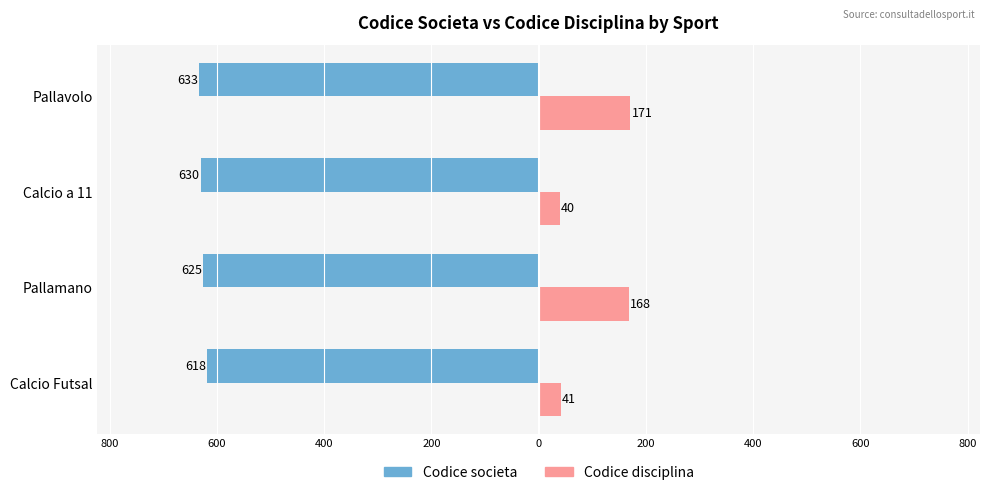

What are all the series names shown in the legend?

Codice societa, Codice disciplina